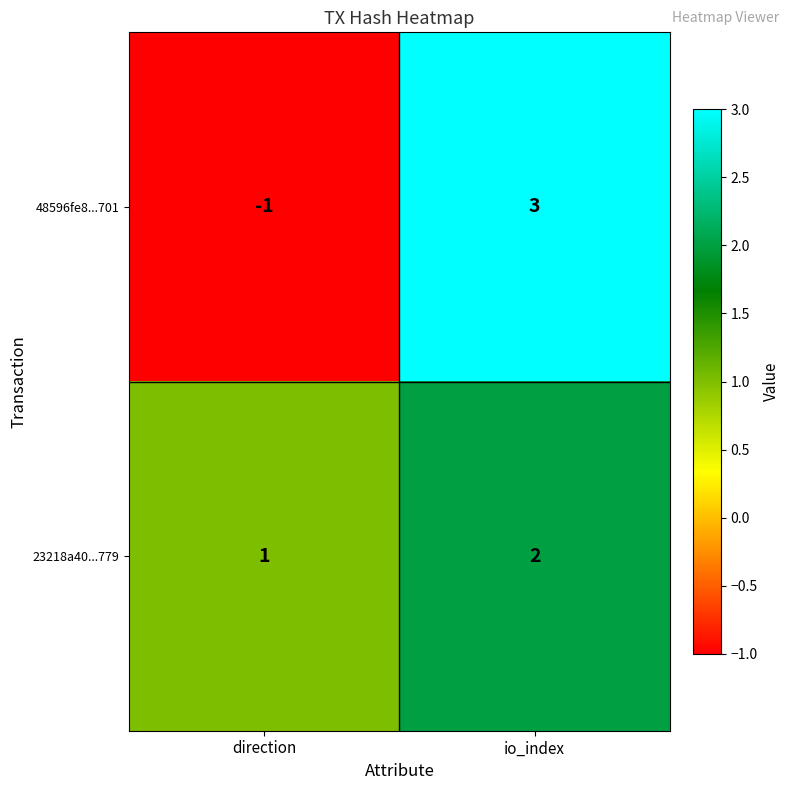

What is the difference between the highest and lowest values at io_index?

1